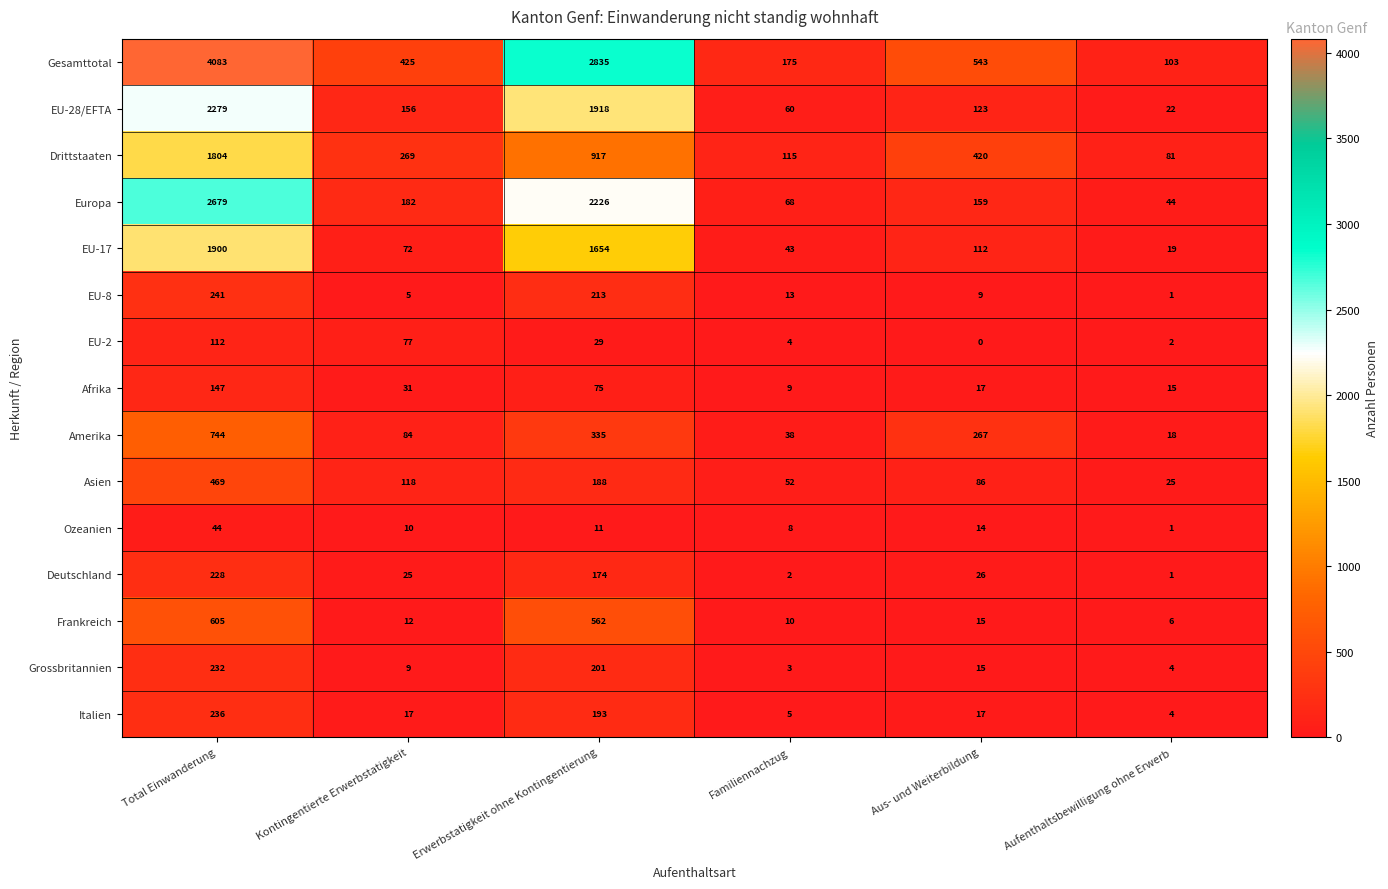

Is it true that Ozeanien equals 44 at Total Einwanderung?

True